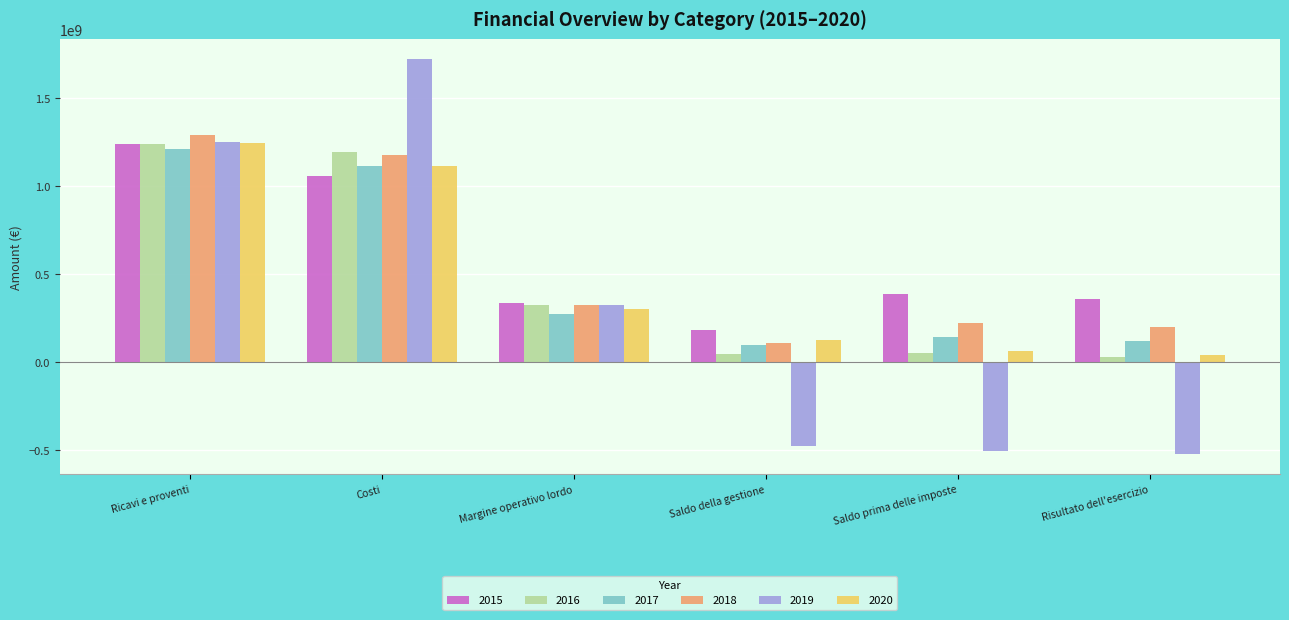

What are all the series names shown in the legend?

2015, 2016, 2017, 2018, 2019, 2020